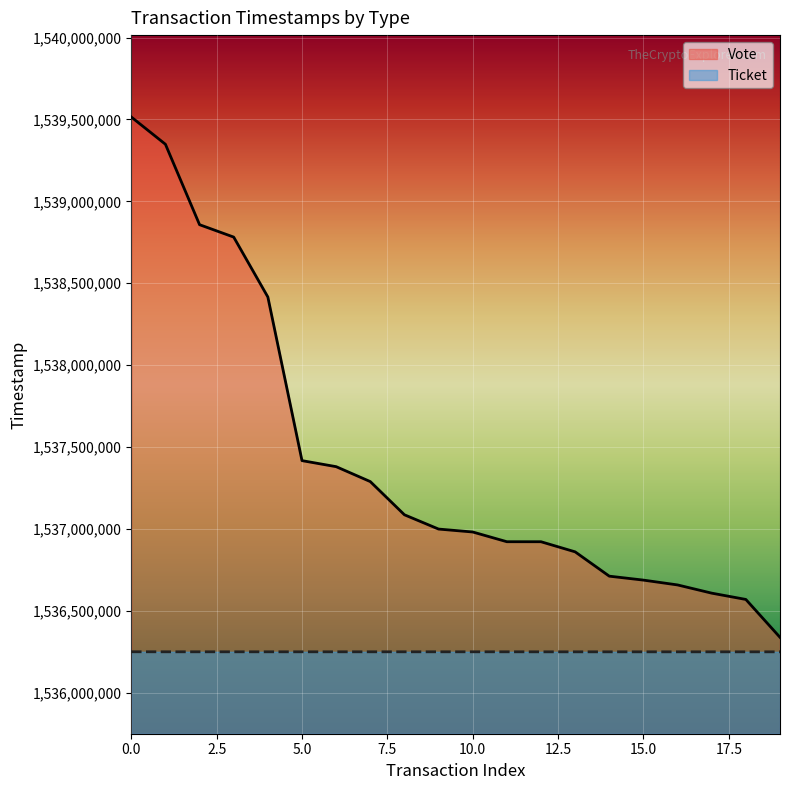

How many distinct data groups are displayed?

2